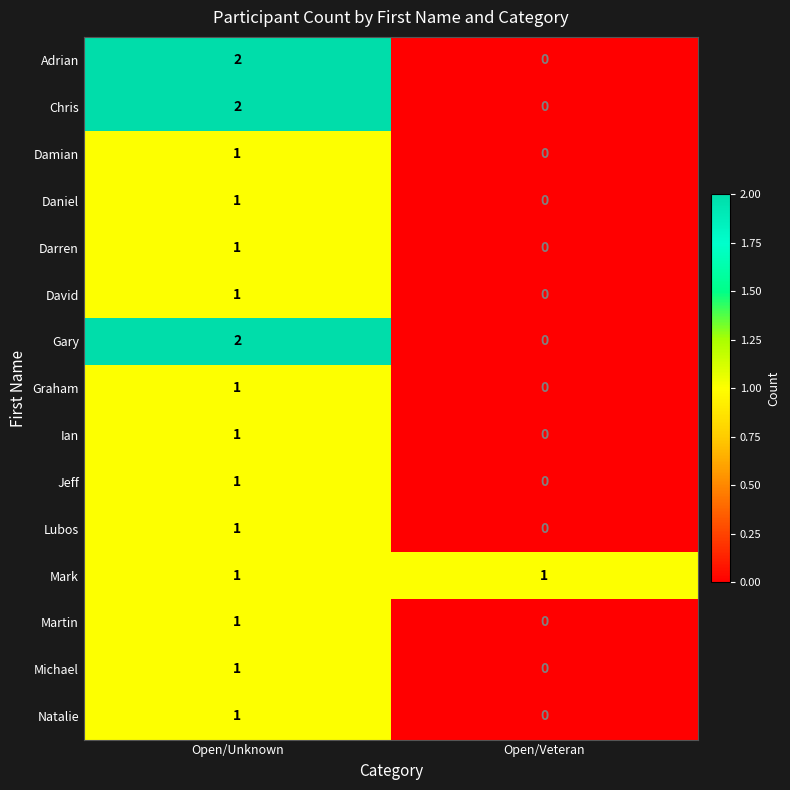

Where is David nearest to the value 0?

Open/Veteran